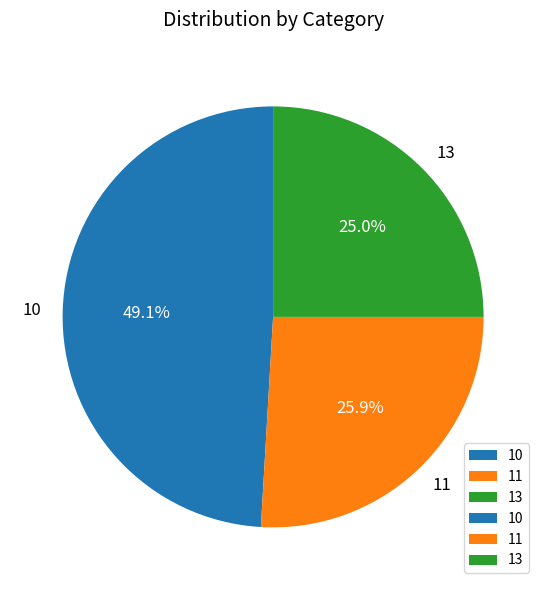

Which slice is the largest?

10